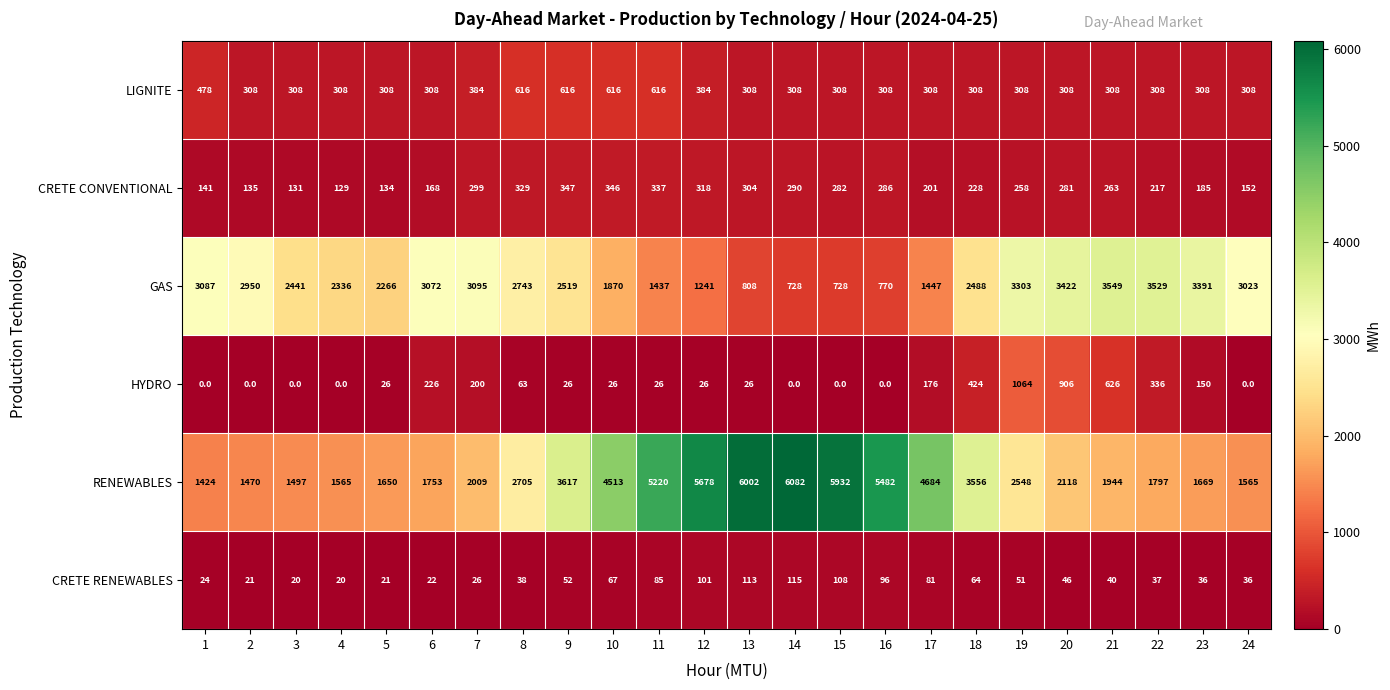

What is the total value across all series at 22?

6224